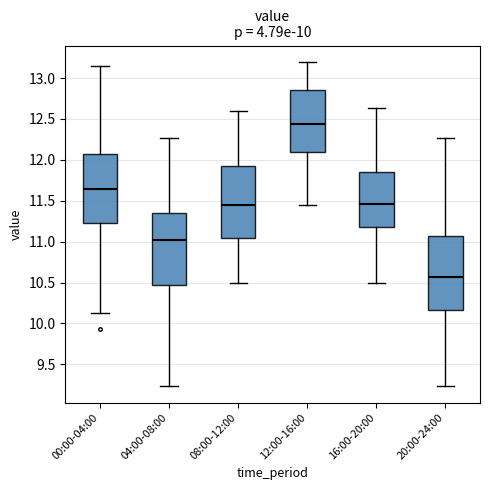

Reading left to right, transcribe this box plot: for each box, give where its median line is, the range the box spans, and where its two whiskers end, as read against the y-axis. The values are not printed on the chart, so give them approximately, as read against the axis.

00:00-04:00: median 11.65, box 11.25 to 12.05, whiskers 10.15 to 13.15
04:00-08:00: median 11.00, box 10.50 to 11.35, whiskers 9.25 to 12.25
08:00-12:00: median 11.45, box 11.05 to 11.95, whiskers 10.50 to 12.60
12:00-16:00: median 12.45, box 12.10 to 12.85, whiskers 11.45 to 13.20
16:00-20:00: median 11.45, box 11.20 to 11.85, whiskers 10.50 to 12.65
20:00-24:00: median 10.55, box 10.15 to 11.05, whiskers 9.25 to 12.25